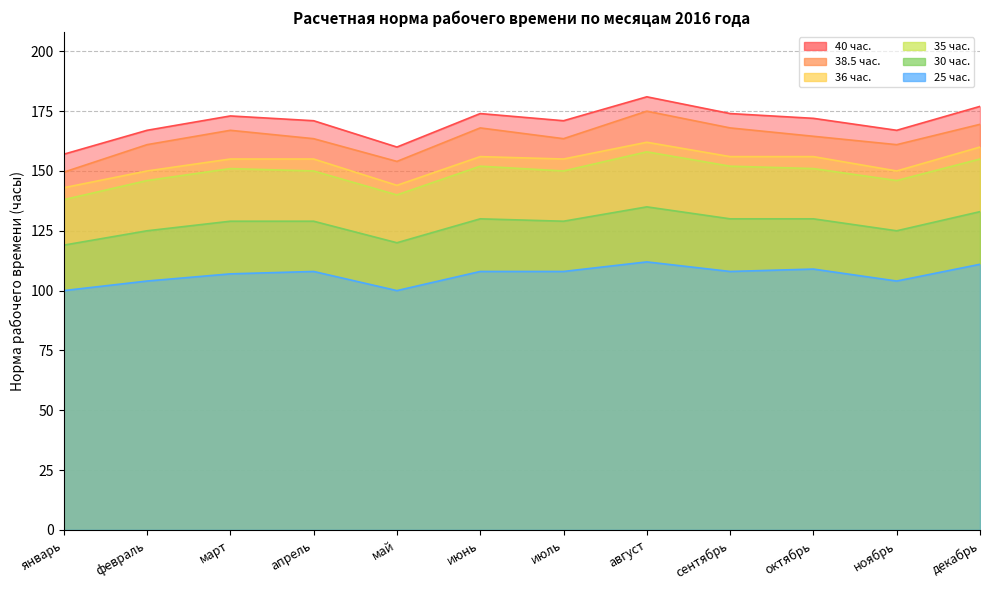

At which category is the sum across all series the highest?

август